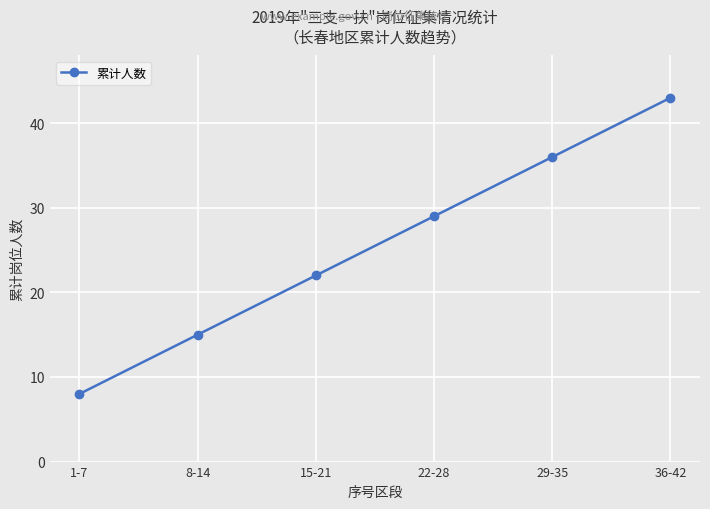

Rank the categories by value from lowest to highest.

1-7, 8-14, 15-21, 22-28, 29-35, 36-42